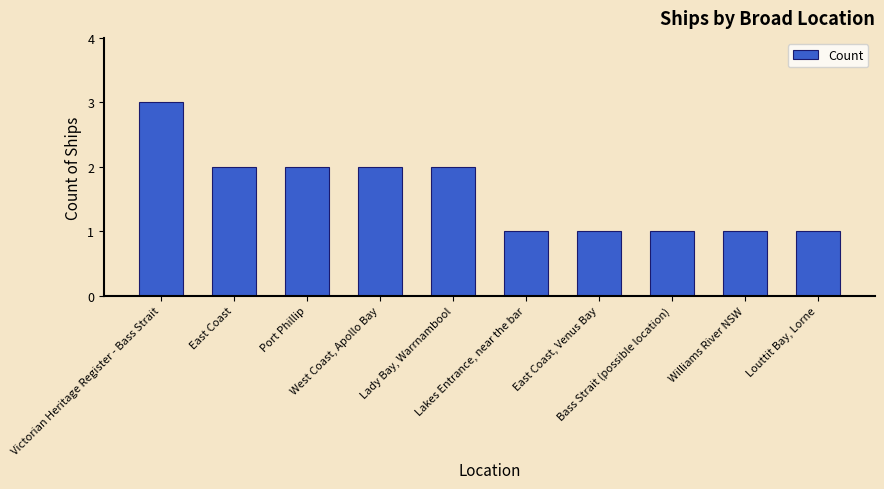

What is the value of the 4th bar from the left?

2